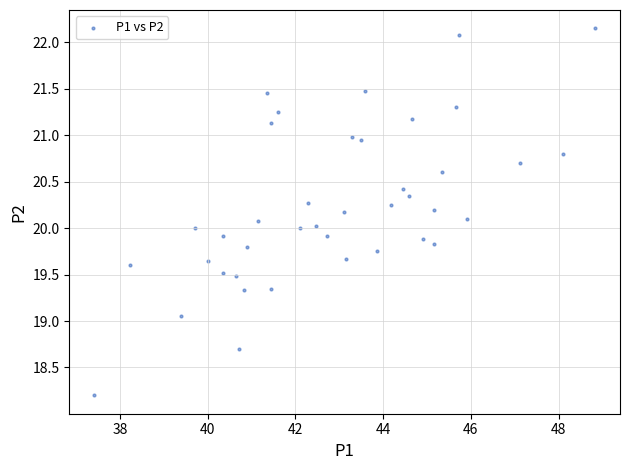

What is the range of X values (max minus min)?

11.4